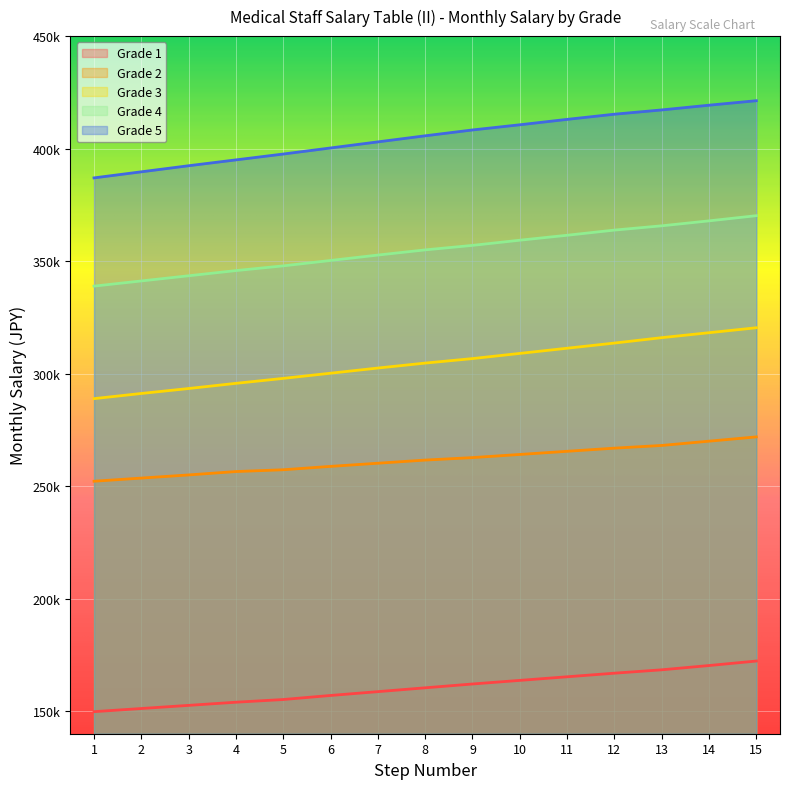

Which series has the largest range (max minus min)?

Grade 5